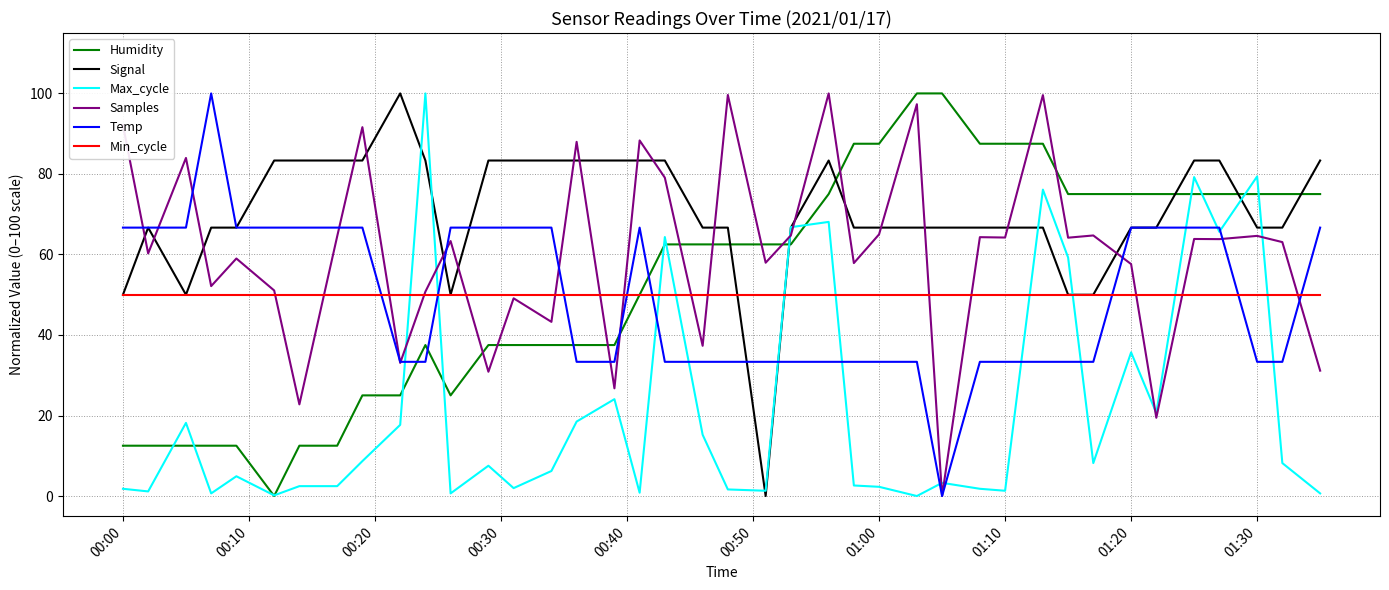

True or false: Signal and Humidity cross at least once.

True